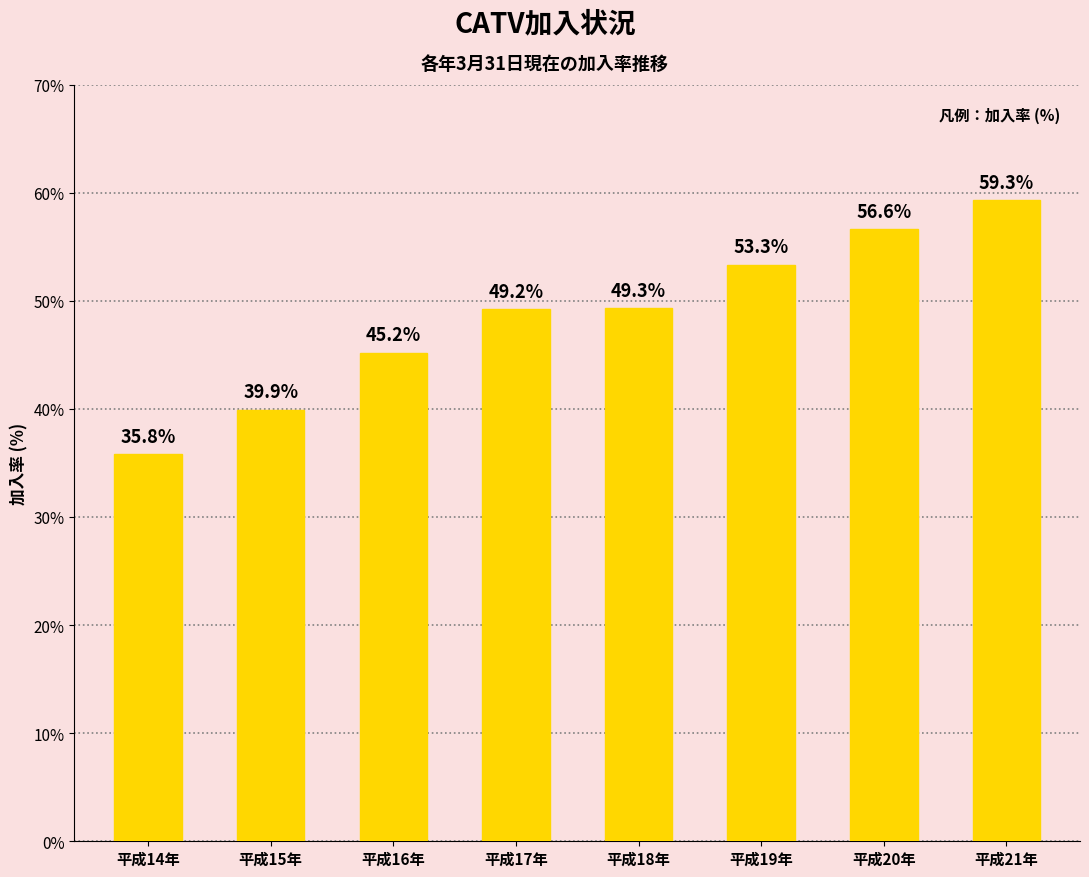

Which label corresponds to the largest value in the chart?

平成21年